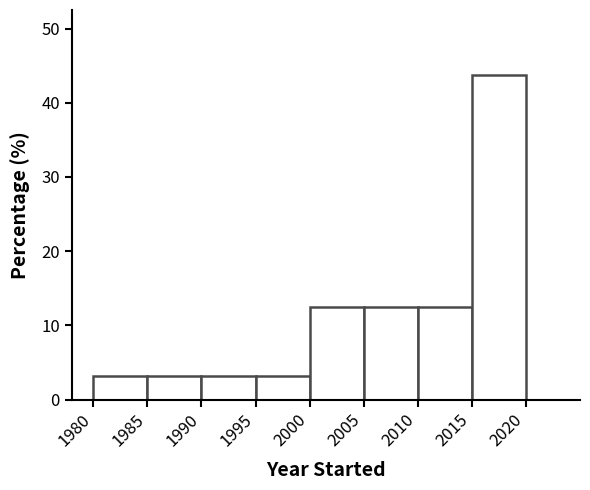

Reading left to right, list every bar in this chart as the range it spans on the x-axis followed by its height. The values are not printed on the chart, so give them approximately, as read against the axis.

1980 to 1985: 3
1985 to 1990: 3
1990 to 1995: 3
1995 to 2000: 3
2000 to 2005: 13
2005 to 2010: 13
2010 to 2015: 13
2015 to 2020: 44